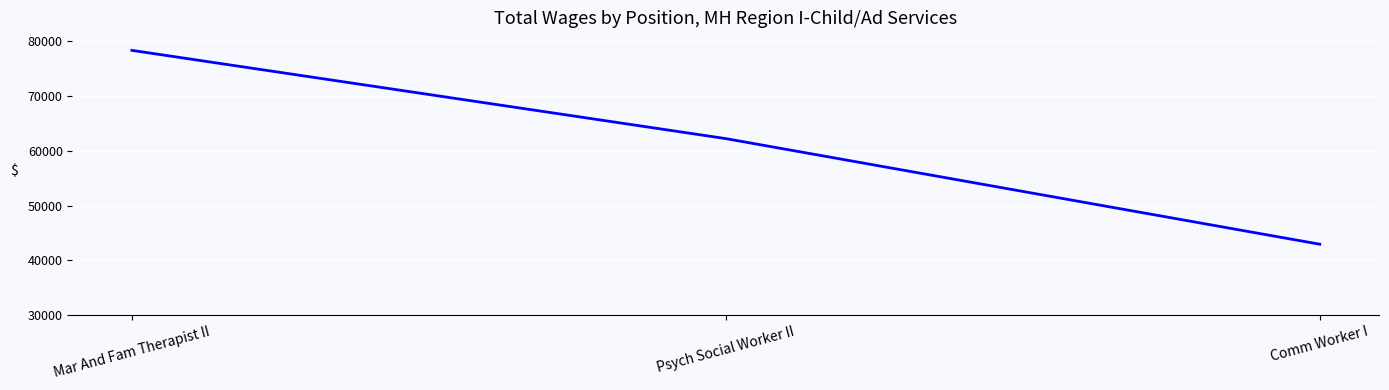

What is the greatest value displayed?

78344